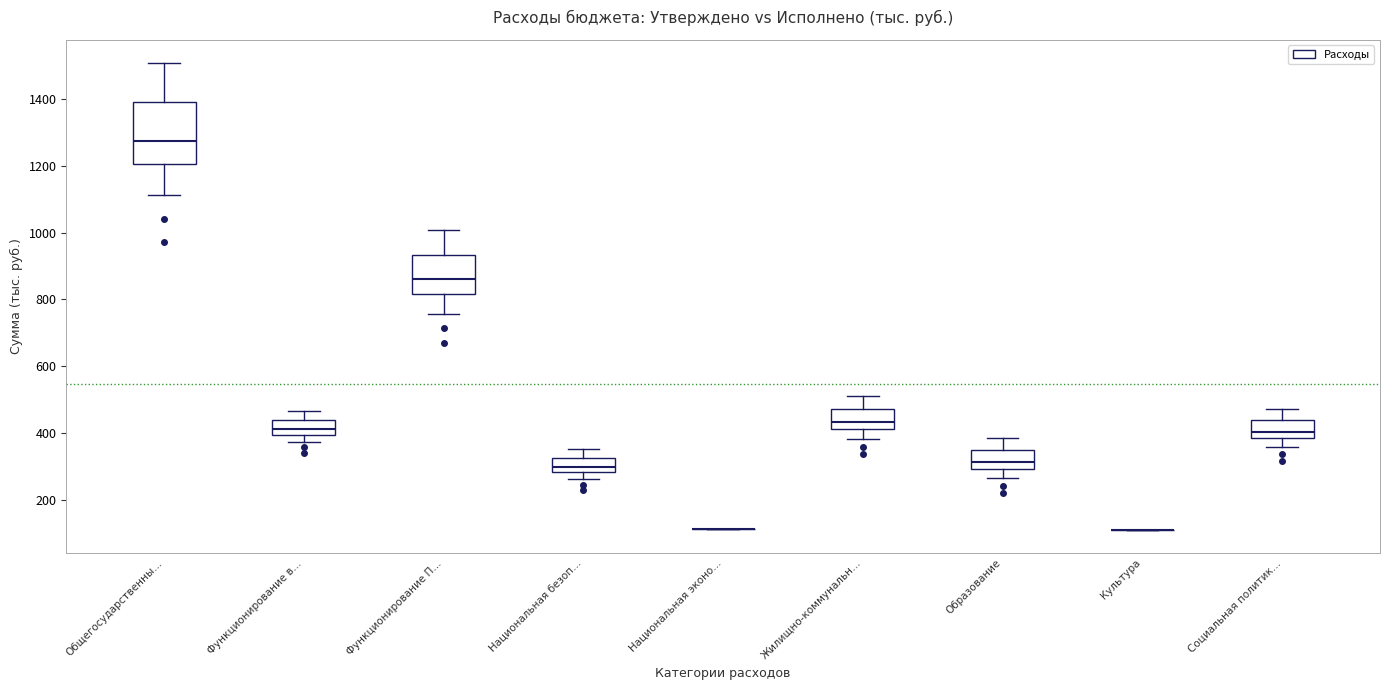

Reading left to right, transcribe this box plot: for each box, give where its median line is, the range the box spans, and where its two whiskers end, as read against the y-axis. The values are not printed on the chart, so give them approximately, as read against the axis.

Общегосударственны…: median 1280, box 1200 to 1400, whiskers 1120 to 1500
Функционирование в…: median 420, box 400 to 440, whiskers 380 to 460
Функционирование П…: median 860, box 820 to 940, whiskers 760 to 1000
Национальная безоп…: median 300, box 280 to 320, whiskers 260 to 360
Национальная эконо…: box collapsed to a line at 120, whiskers 120 to 120
Жилищно-коммунальн…: median 440, box 420 to 480, whiskers 380 to 520
Образование: median 320, box 300 to 360, whiskers 260 to 380
Культура: box collapsed to a line at 120, whiskers 120 to 120
Социальная политик…: median 400, box 380 to 440, whiskers 360 to 480